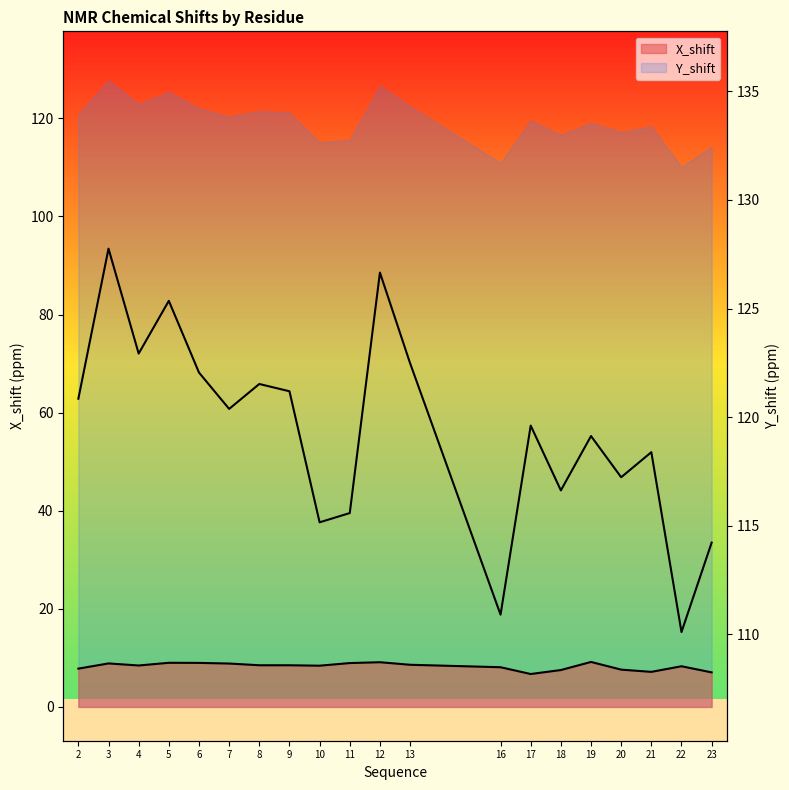

Reading left to right, extract all data points from this chart.

X_shift: 7.8	8.9	8.5	9.0	9.0	8.9	8.5	8.5	8.4	8.9	9.1	8.6	8.1	6.7	7.5	9.2	7.6	7.2	8.3	7.0
Y_shift: 120.8	127.8	122.9	125.4	122.1	120.4	121.5	121.2	115.2	115.6	126.7	122.5	110.9	119.6	116.6	119.1	117.2	118.4	110.1	114.2